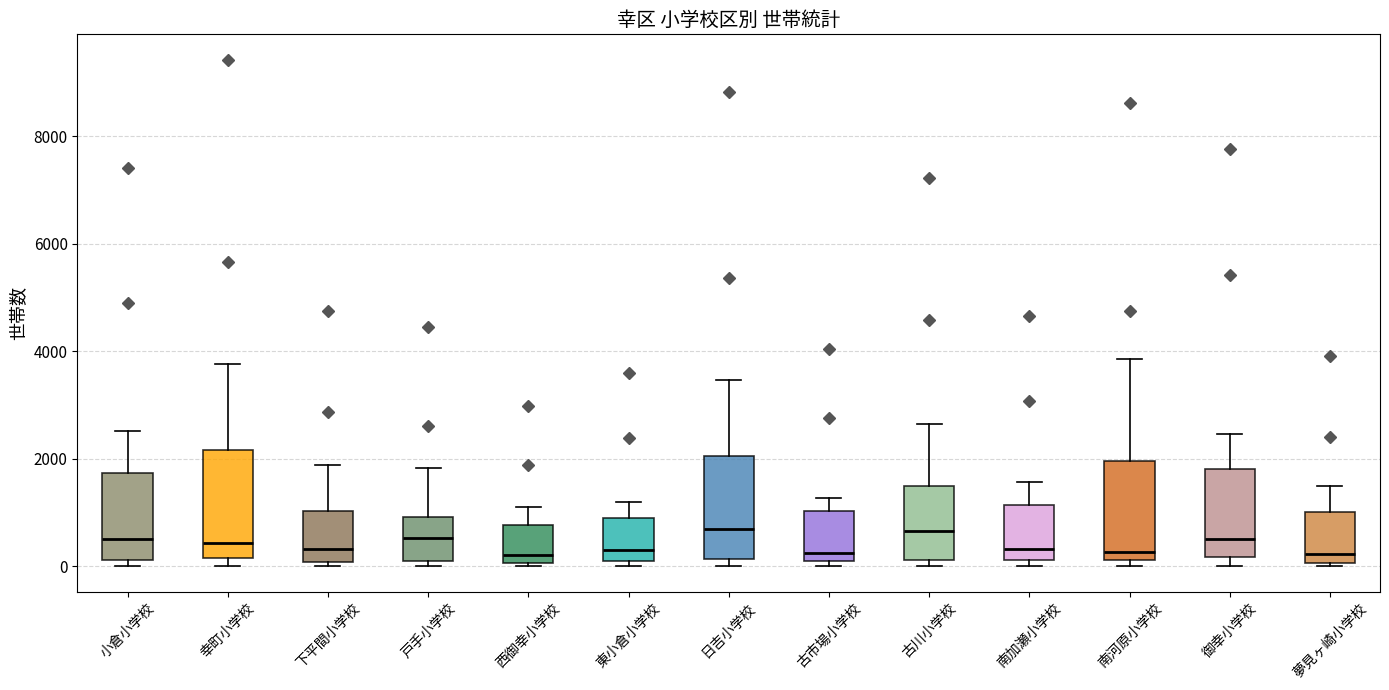

Reading left to right, read every box against the y-axis: the position of its median line, the range the box covers, and the ends of its whiskers. The values are not printed on the chart, so give them approximately, as read against the axis.

小倉小学校: median 600, box 200 to 1800, whiskers 0 to 2600
幸町小学校: median 400, box 200 to 2200, whiskers 0 to 3800
下平間小学校: median 400, box 0 to 1000, whiskers 0 (just below the box's lower edge) to 1800
戸手小学校: median 600, box 0 to 1000, whiskers 0 (just below the box's lower edge) to 1800
西御幸小学校: median 200, box 0 to 800, whiskers 0 (just below the box's lower edge) to 1200
東小倉小学校: median 400, box 0 to 800, whiskers 0 (just below the box's lower edge) to 1200
日吉小学校: median 600, box 200 to 2000, whiskers 0 to 3400
古市場小学校: median 200, box 0 to 1000, whiskers 0 (just below the box's lower edge) to 1200
古川小学校: median 600, box 200 to 1400, whiskers 0 to 2600
南加瀬小学校: median 400, box 200 to 1200, whiskers 0 to 1600
南河原小学校: median 200 (just above the box's lower edge), box 200 to 2000, whiskers 0 to 3800
御幸小学校: median 600, box 200 to 1800, whiskers 0 to 2400
夢見ヶ崎小学校: median 200, box 0 to 1000, whiskers 0 (just below the box's lower edge) to 1400